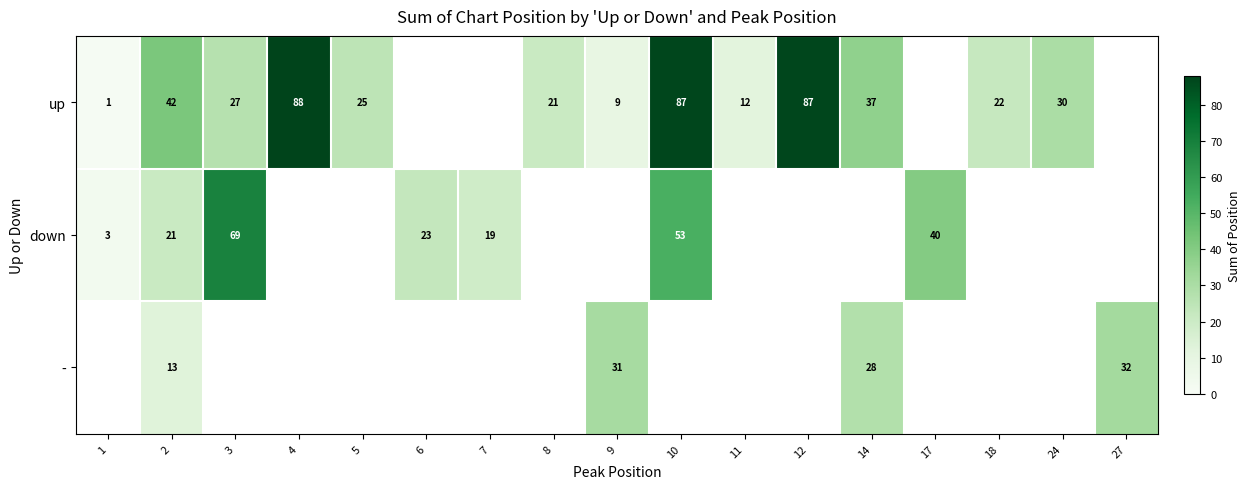

At which category does the chart reach its minimum across all series?

1